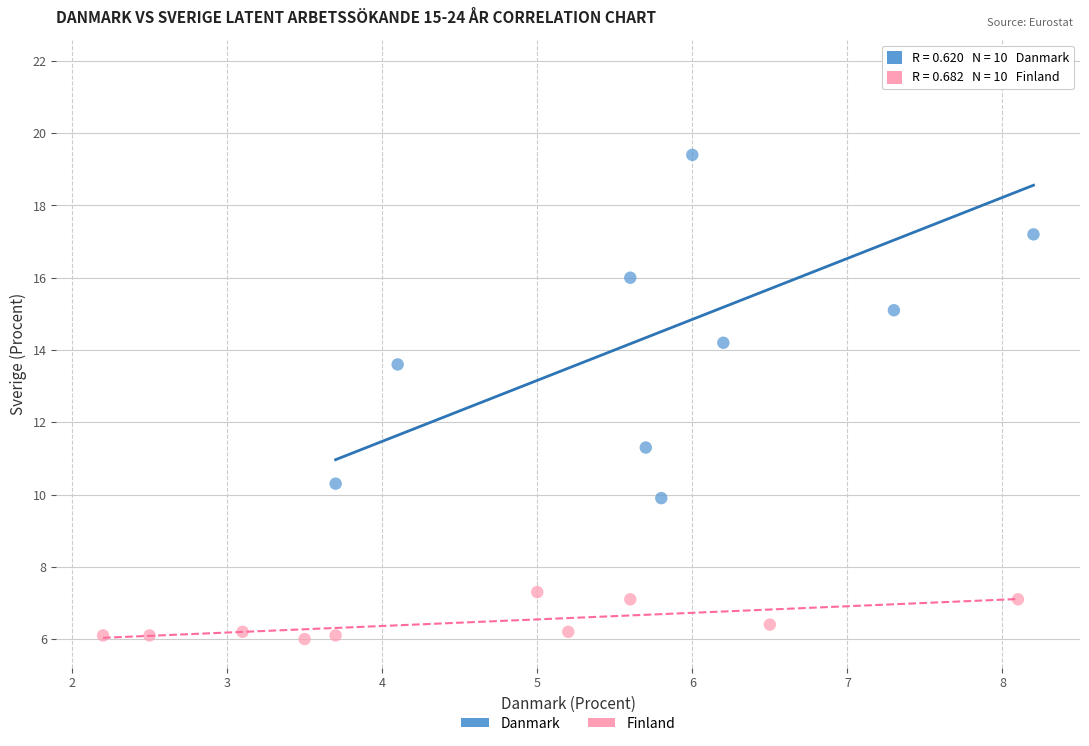

Which series reaches the maximum Y coordinate?

Danmark